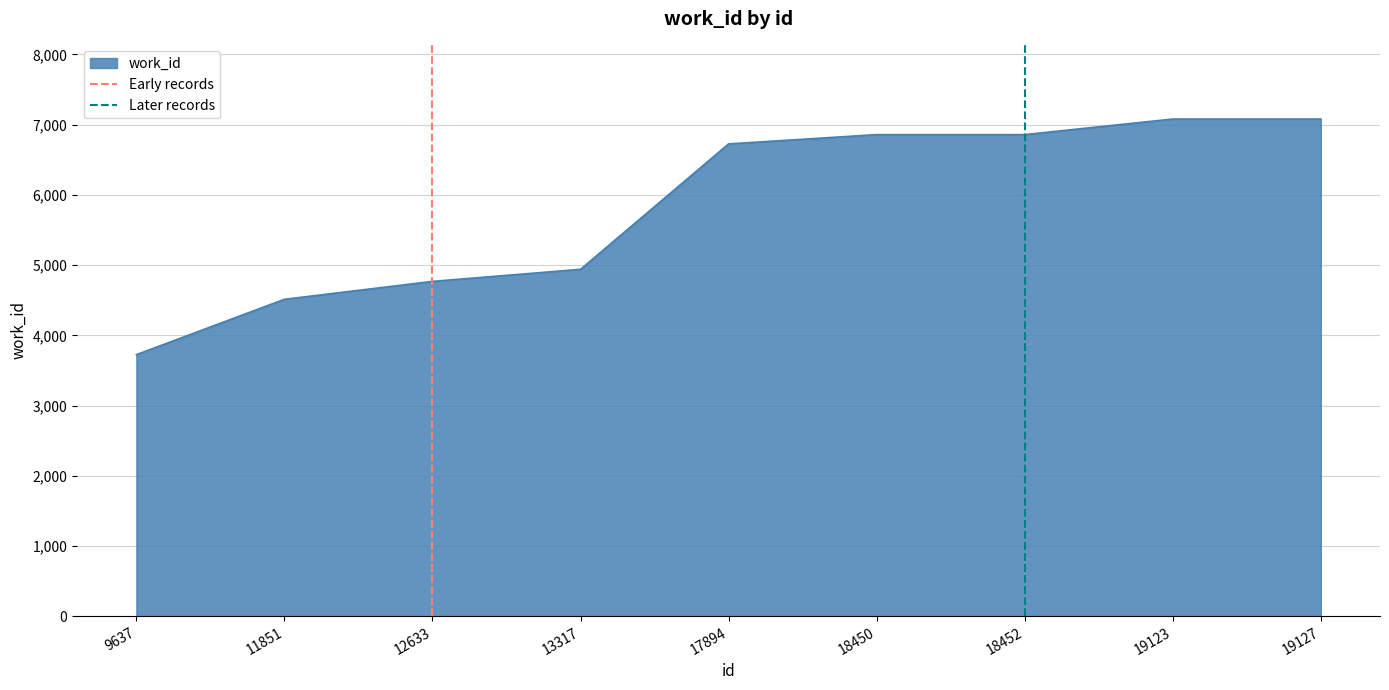

Is it true that work_id equals 6726 at 17894?

True